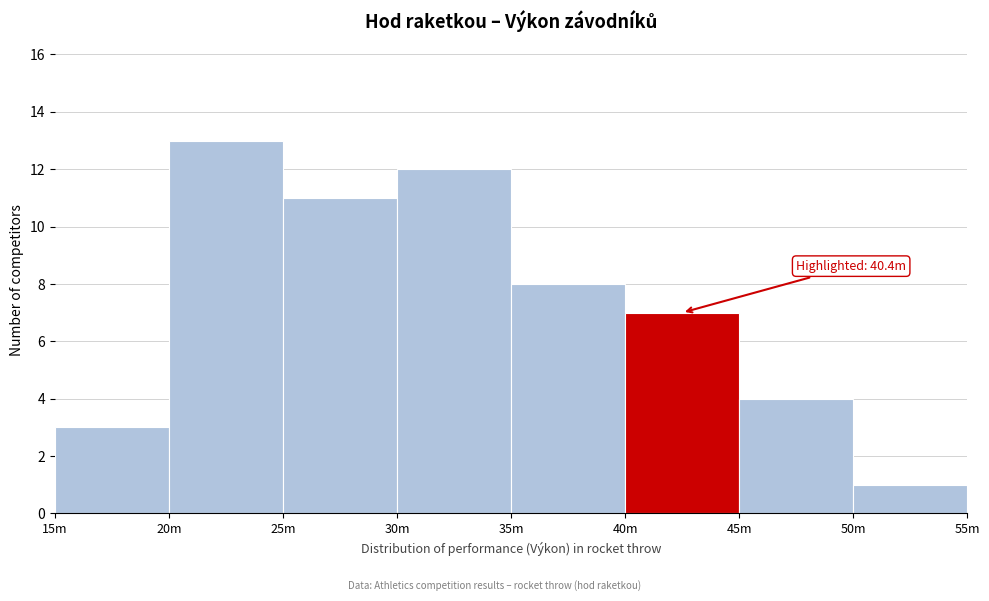

Reading right to left, transcribe all the data shown in this chart.

50m=1	45m=4	40m=7	35m=8	30m=12	25m=11	20m=13	15m=3